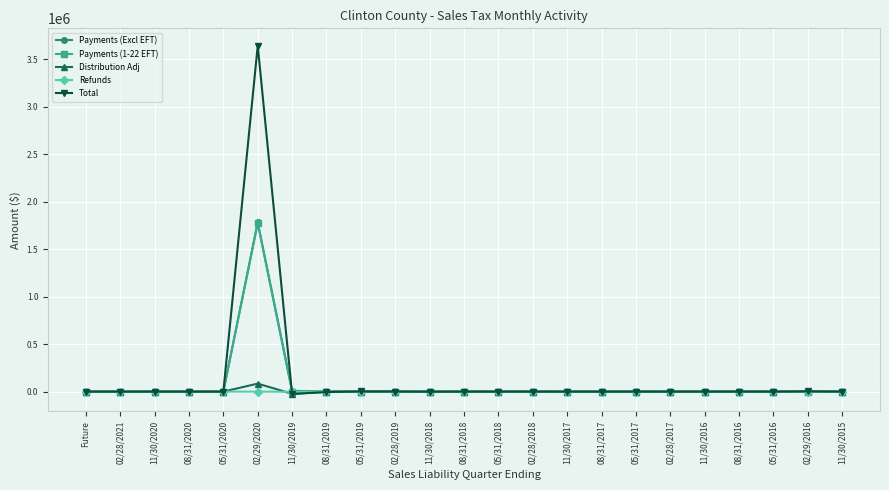

What is the highest value of the Distribution Adj series?

84302.4